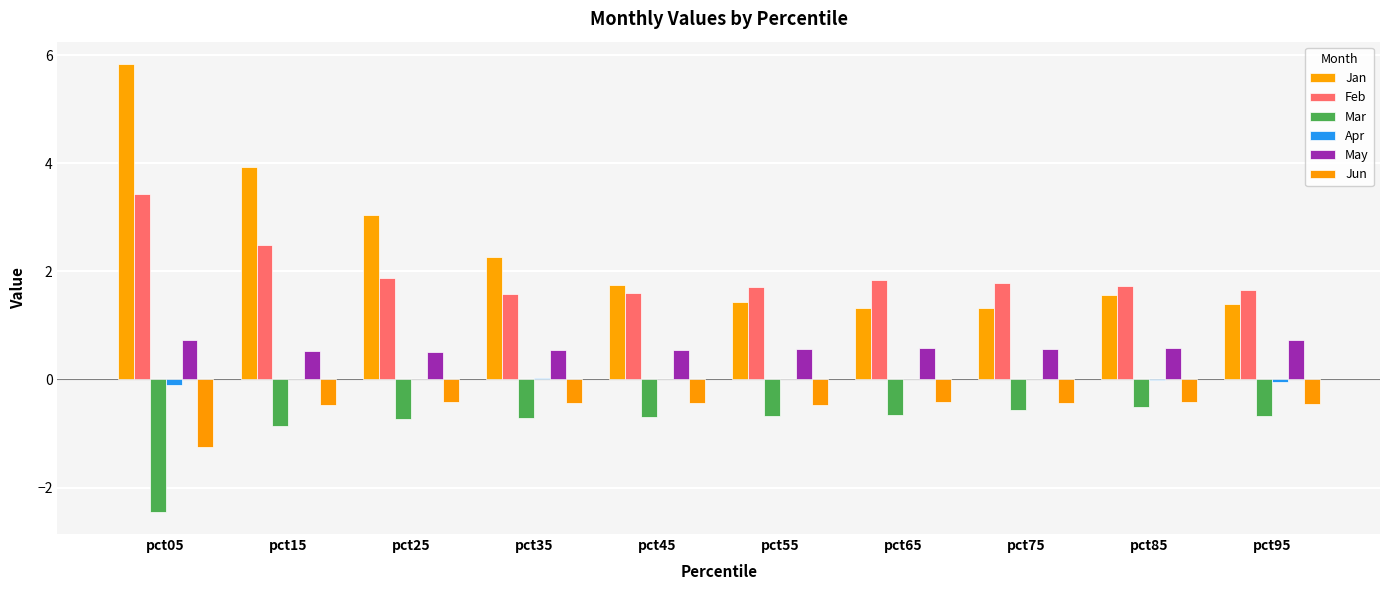

Is the value of Apr at pct75 greater than the value of May at pct55?

No